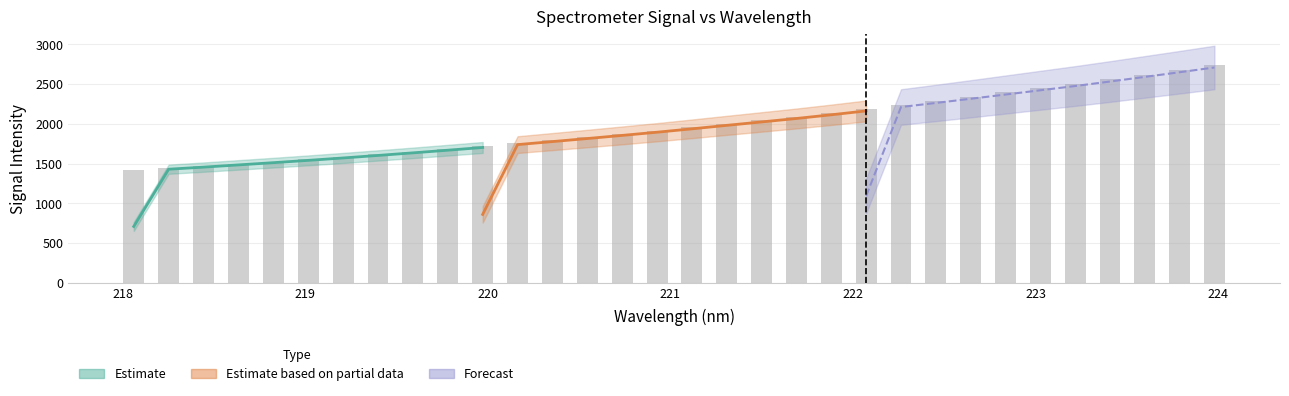

The value at 19 is 2892.0. True or false?

False